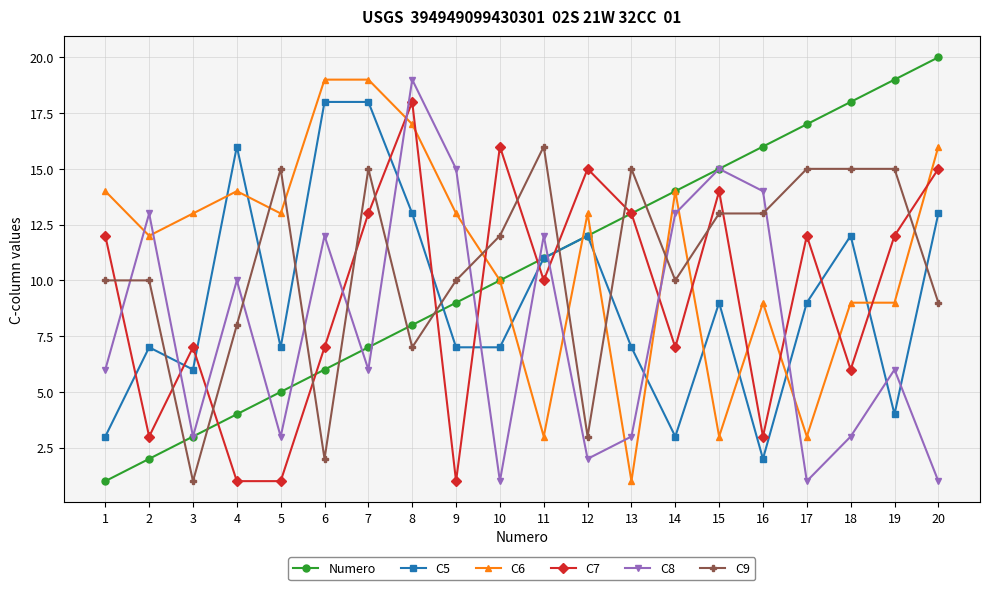

Between 8 and 16, which series saw the biggest shift?

C7